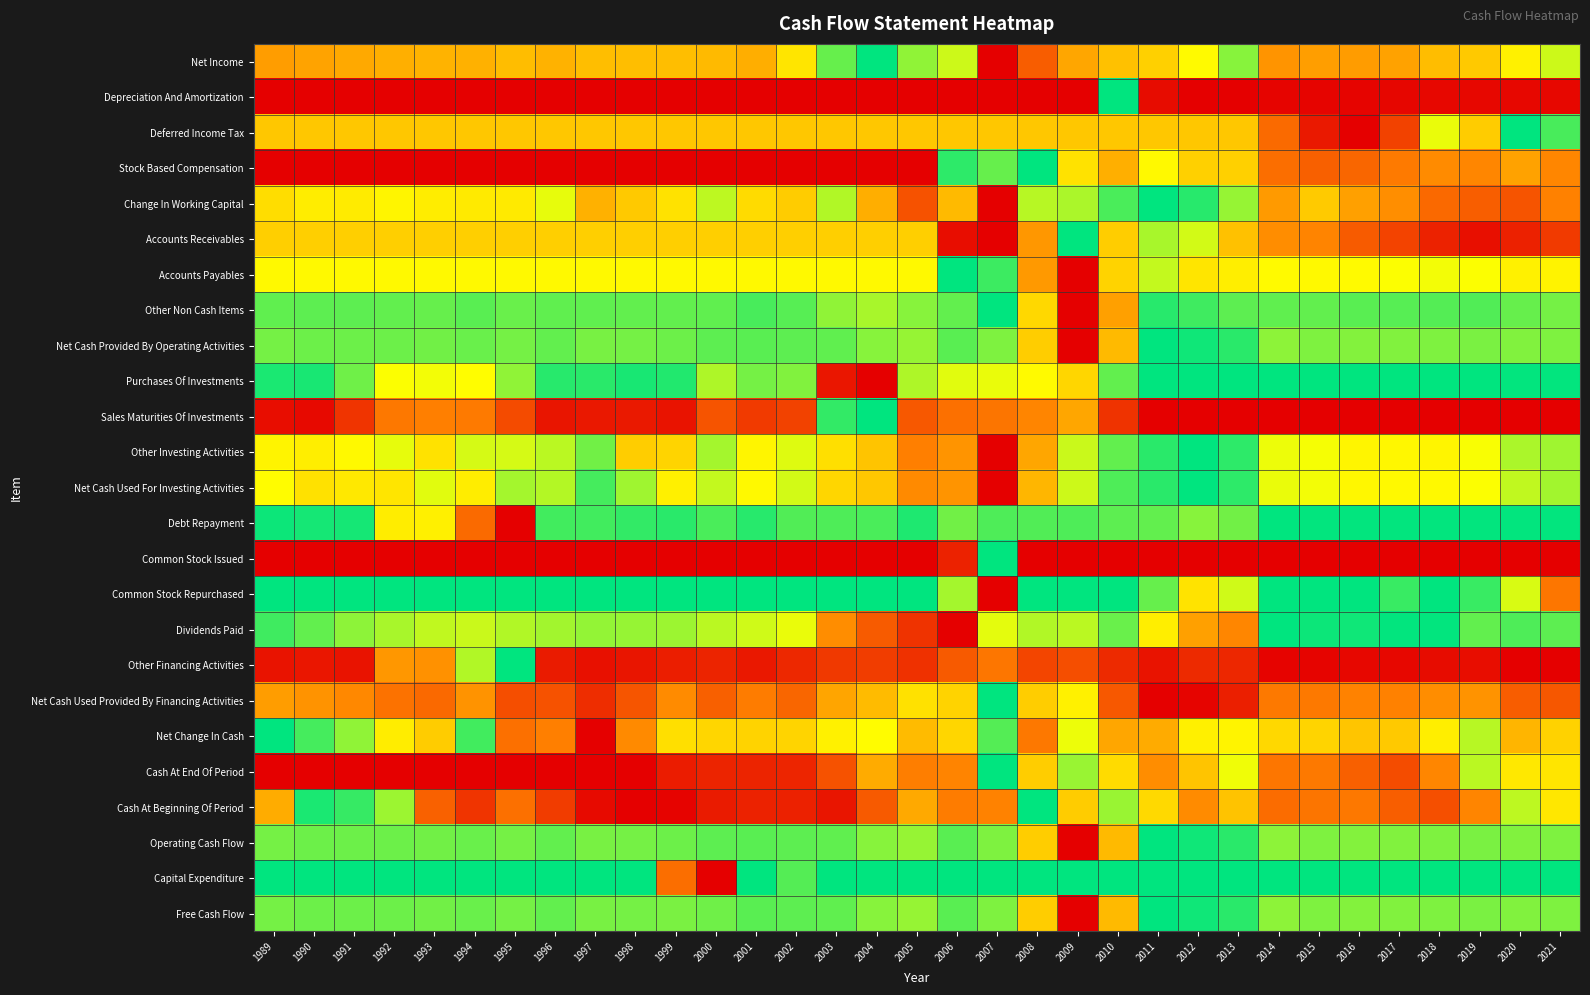

How many distinct data groups are displayed?

25